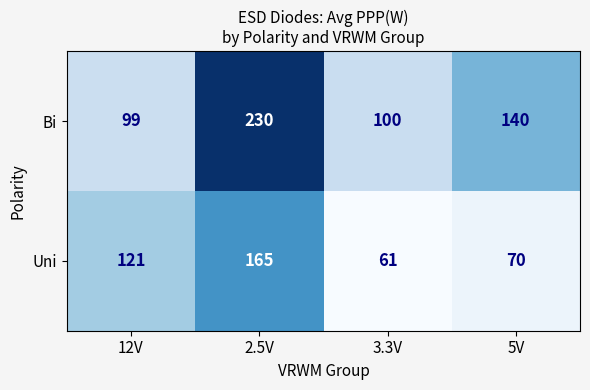

The value of Uni at 2.5V is 70. True or false?

False